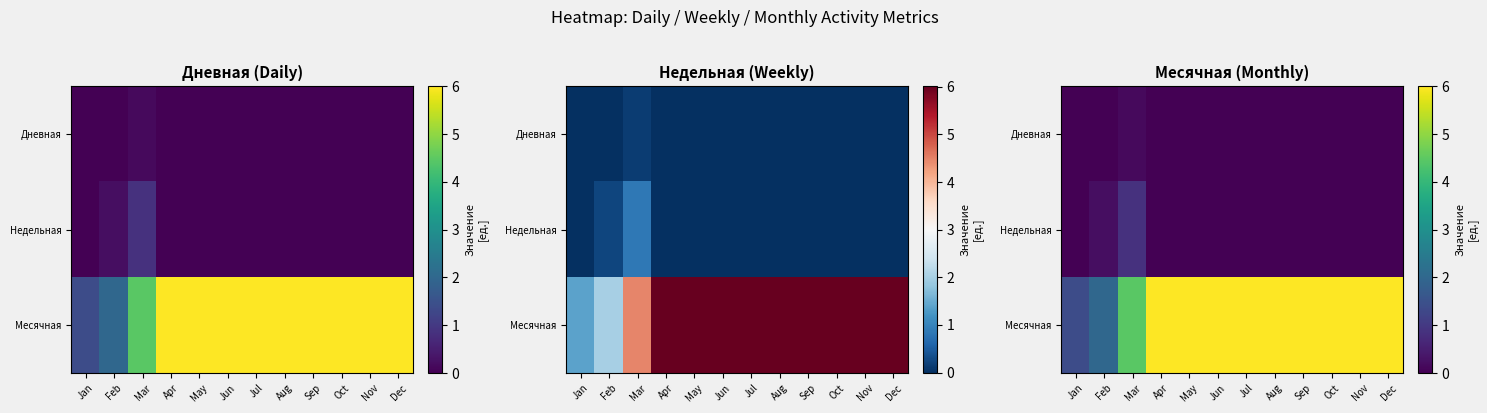

How many values in the Месячная series are below 6?

3